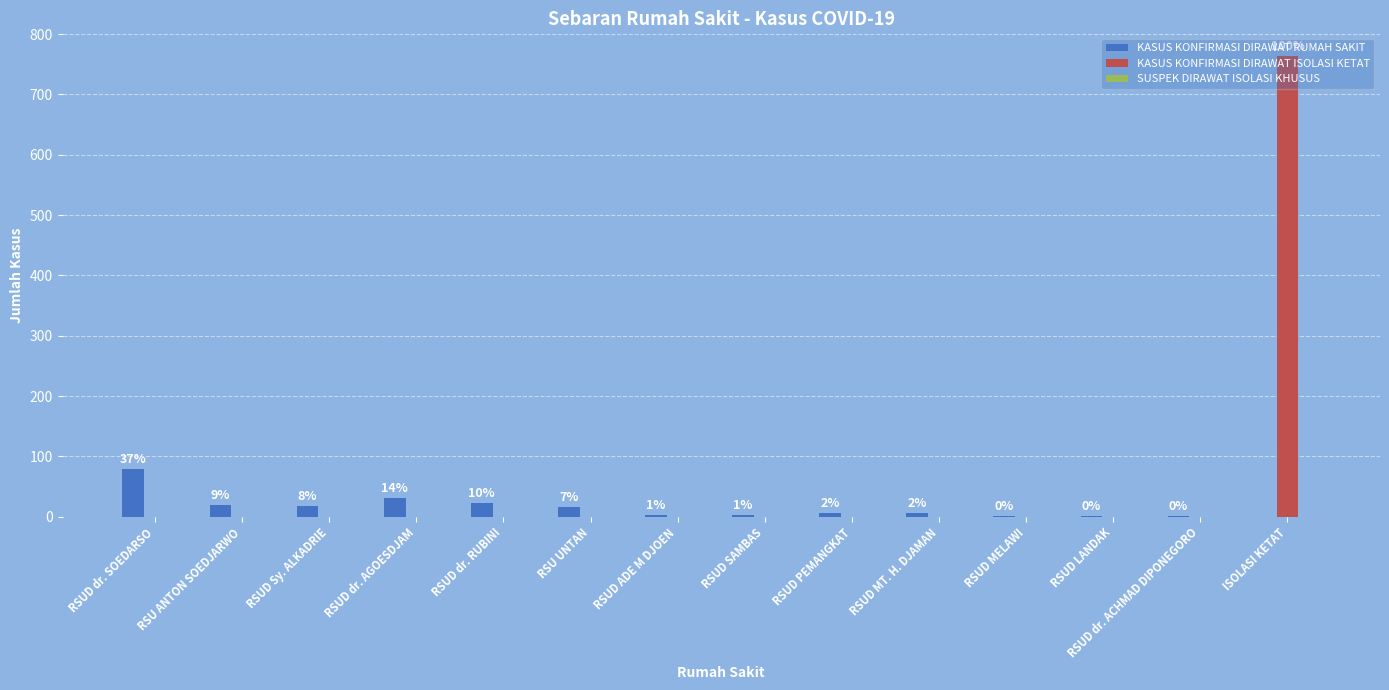

List the series in order of their peak value, lowest first.

SUSPEK DIRAWAT ISOLASI KHUSUS, KASUS KONFIRMASI DIRAWAT RUMAH SAKIT, KASUS KONFIRMASI DIRAWAT ISOLASI KETAT